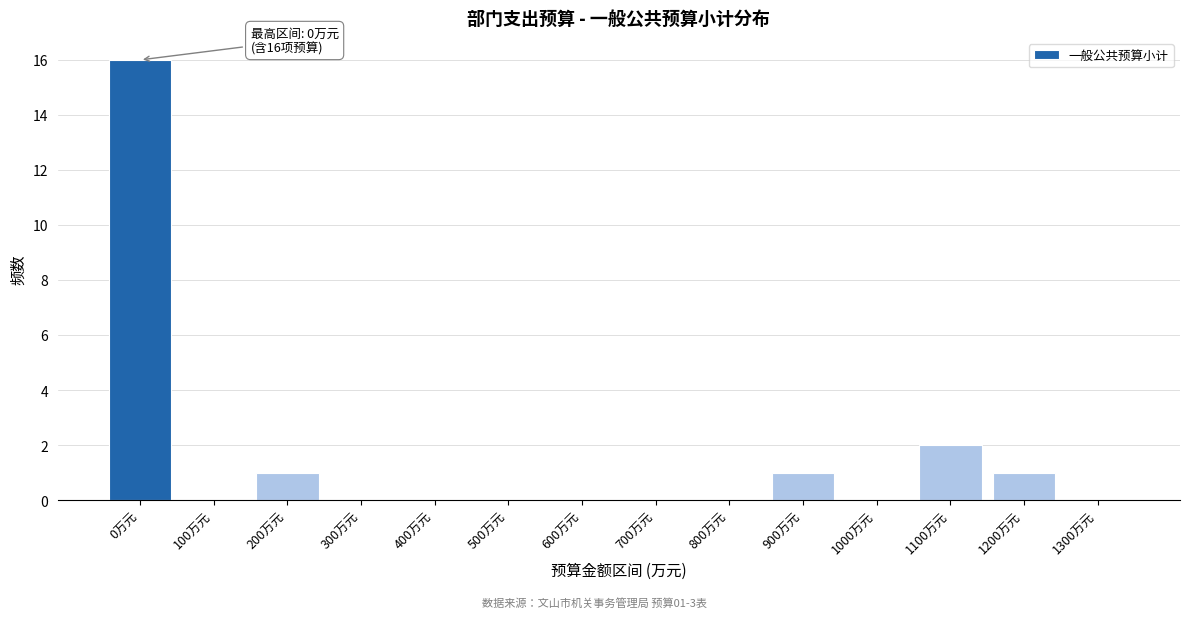

Reading left to right, list all the values displayed in this chart.

0万元=16	100万元=0	200万元=1	300万元=0	400万元=0	500万元=0	600万元=0	700万元=0	800万元=0	900万元=1	1000万元=0	1100万元=2	1200万元=1	1300万元=0